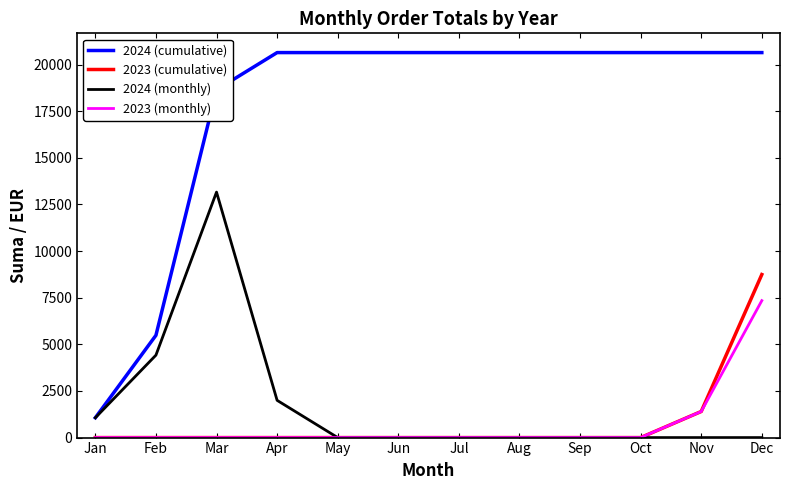

What are all the series names shown in the legend?

2024 (cumulative), 2023 (cumulative), 2024 (monthly), 2023 (monthly)